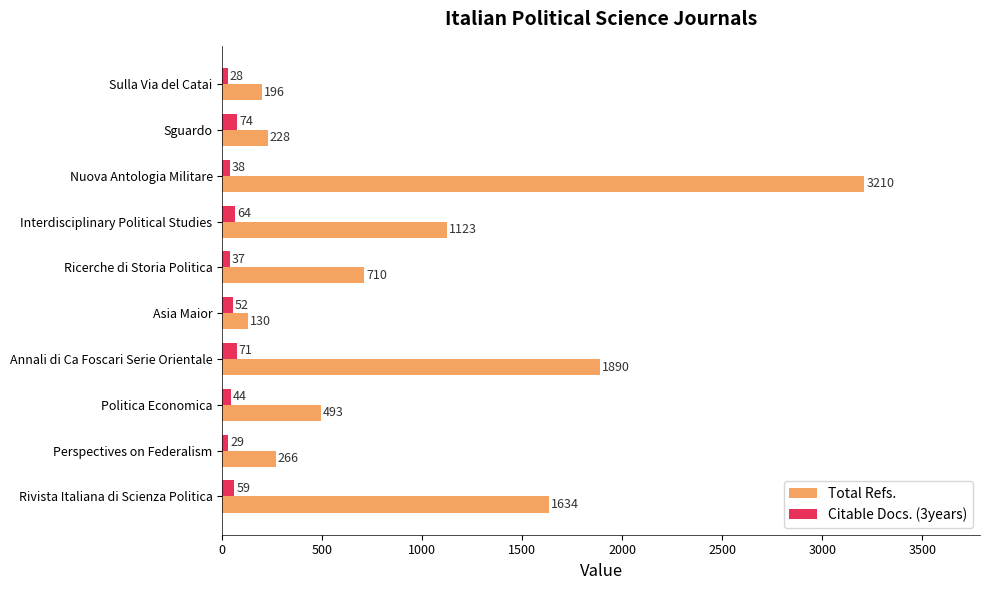

At how many categories does at least one series exceed 732?

4